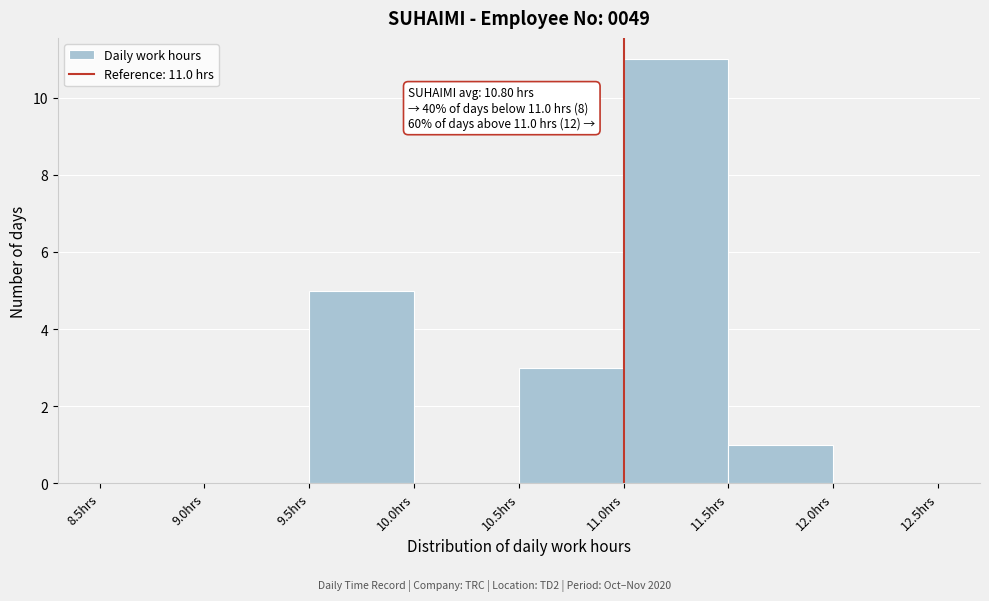

Which range on the x-axis has the tallest bar?

11.0 to 11.5